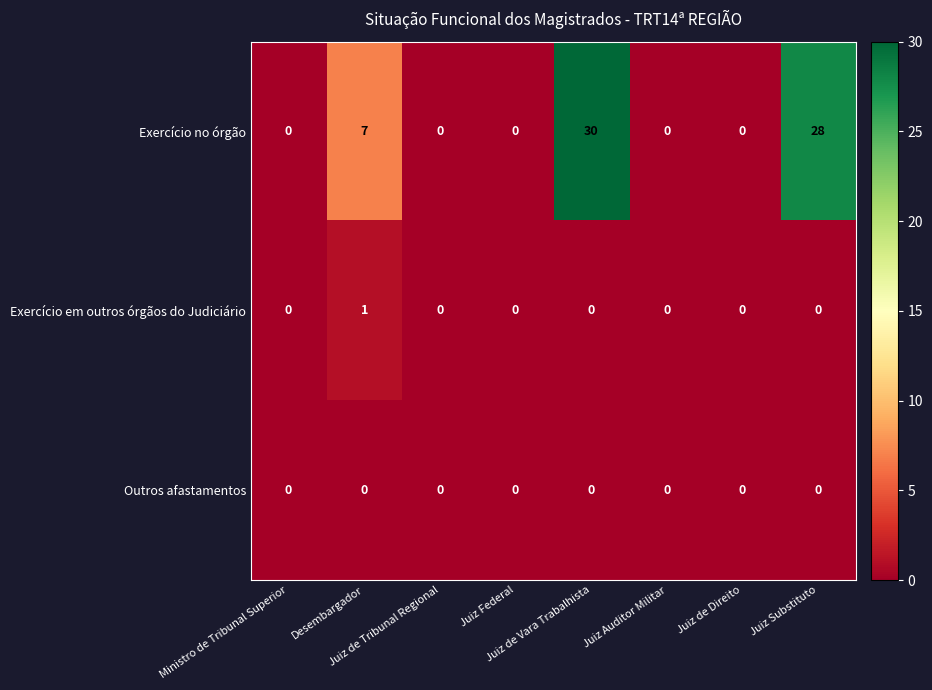

Which series has the largest range (max minus min)?

Exercício no órgão